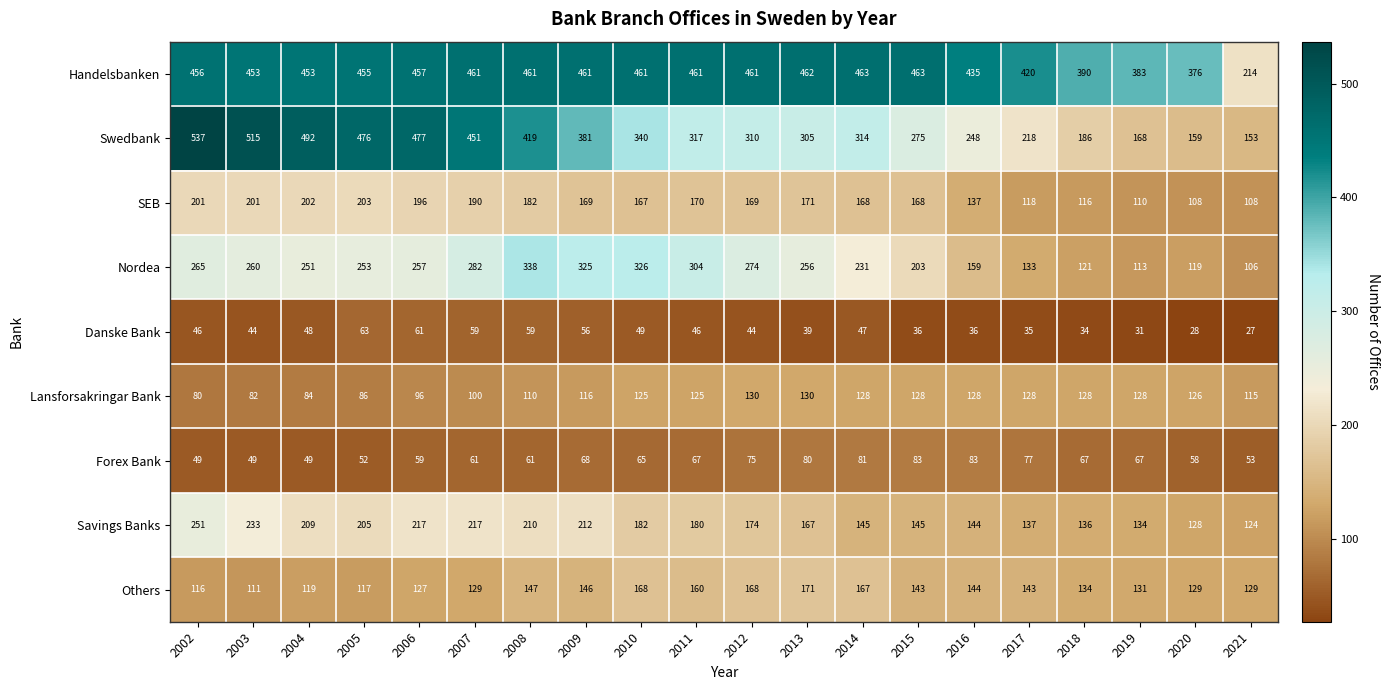

Where is SEB nearest to the value 155?

2010